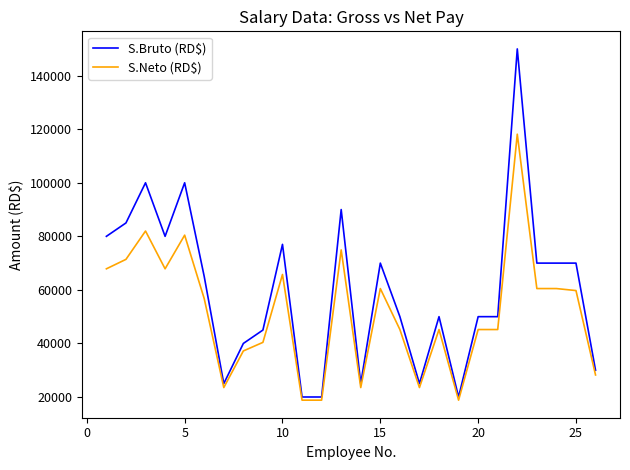

Which series has the largest range (max minus min)?

S.Bruto (RD$)